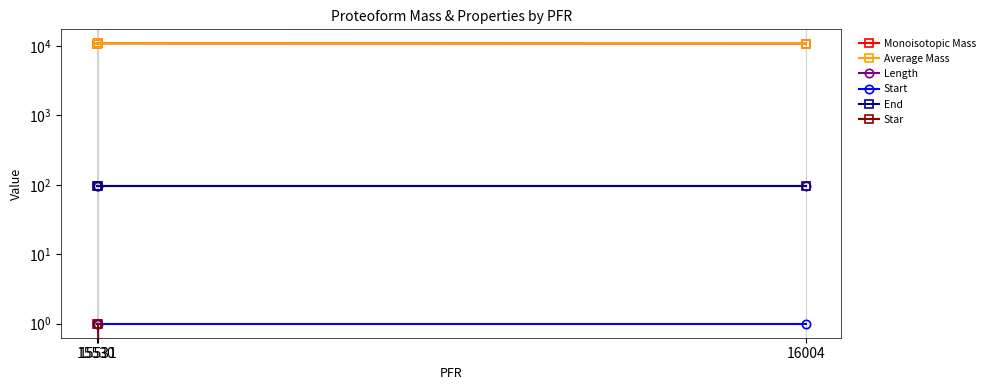

Is the value of Start at 16004 greater than the value of End at 16004?

No